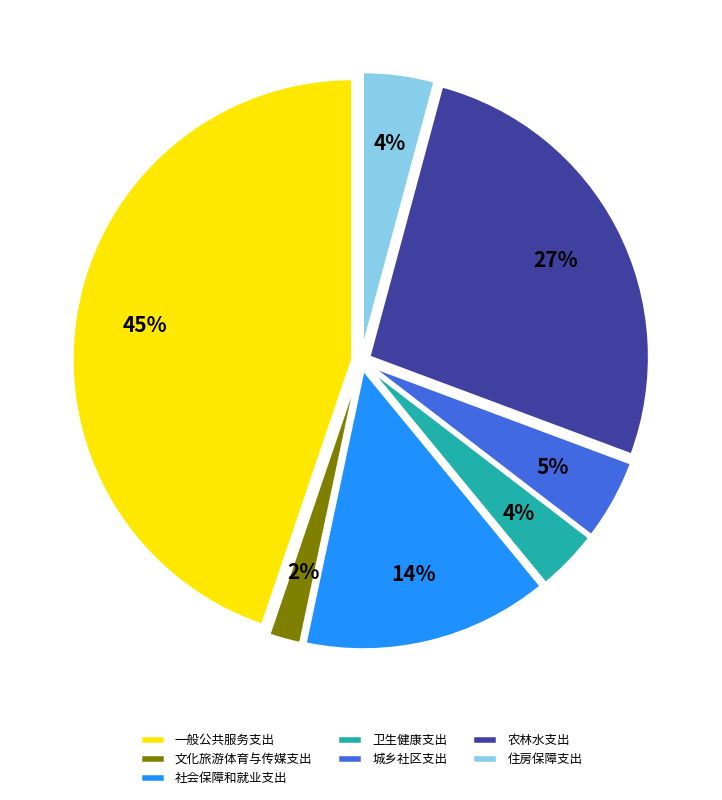

How many slices are in this pie chart?

7